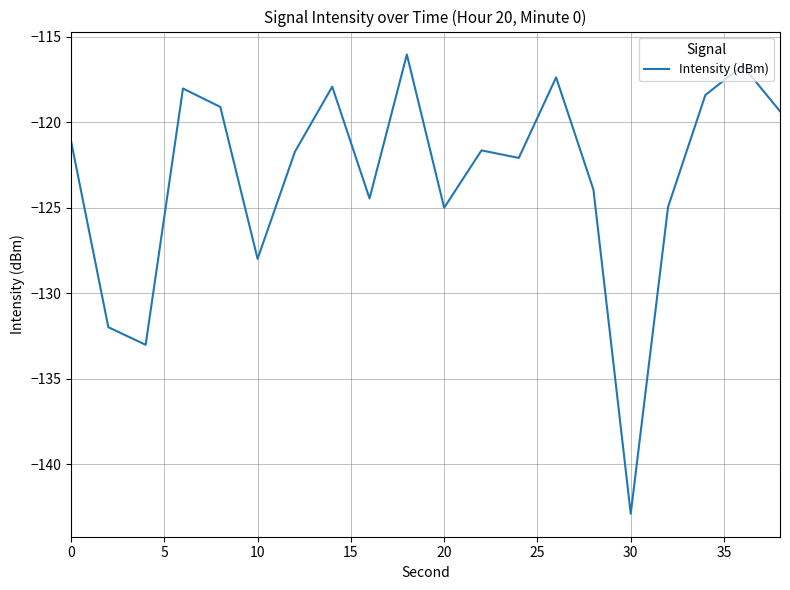

Is this an area chart (filled region under the line)?

No